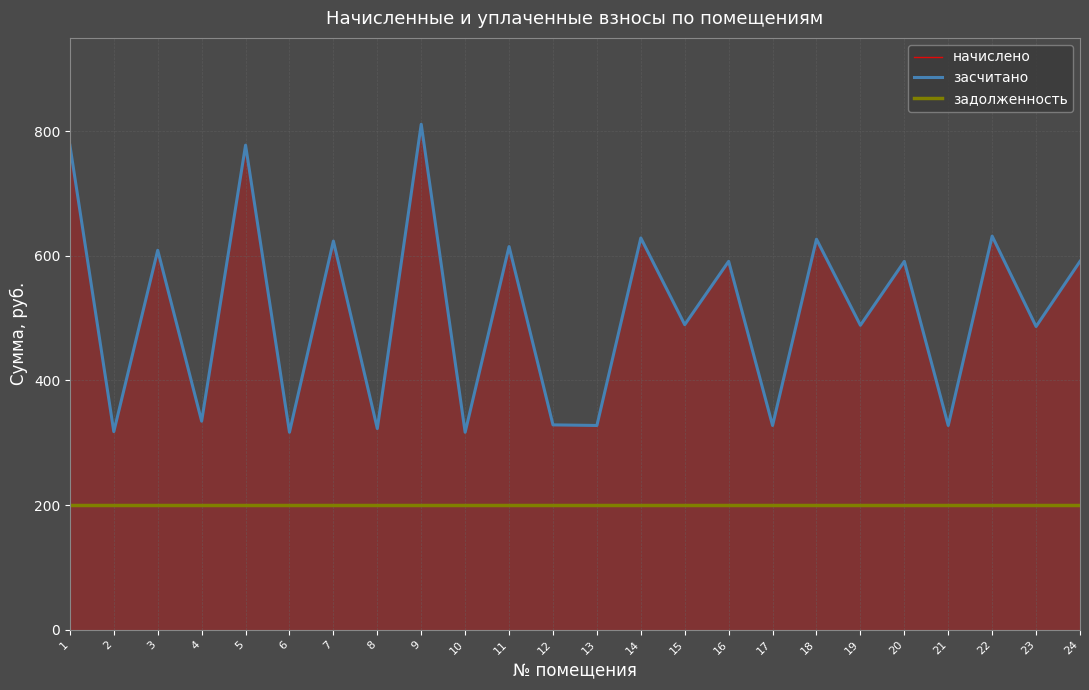

Which has a higher value, 20 or 3?

3